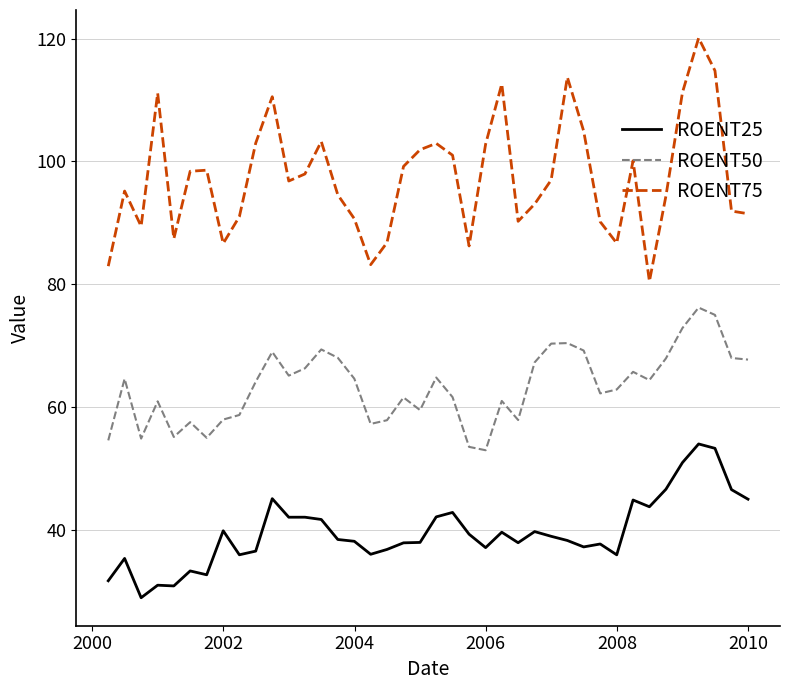

What is the difference between the maximum and minimum values in the ROENT50 series?

23.2